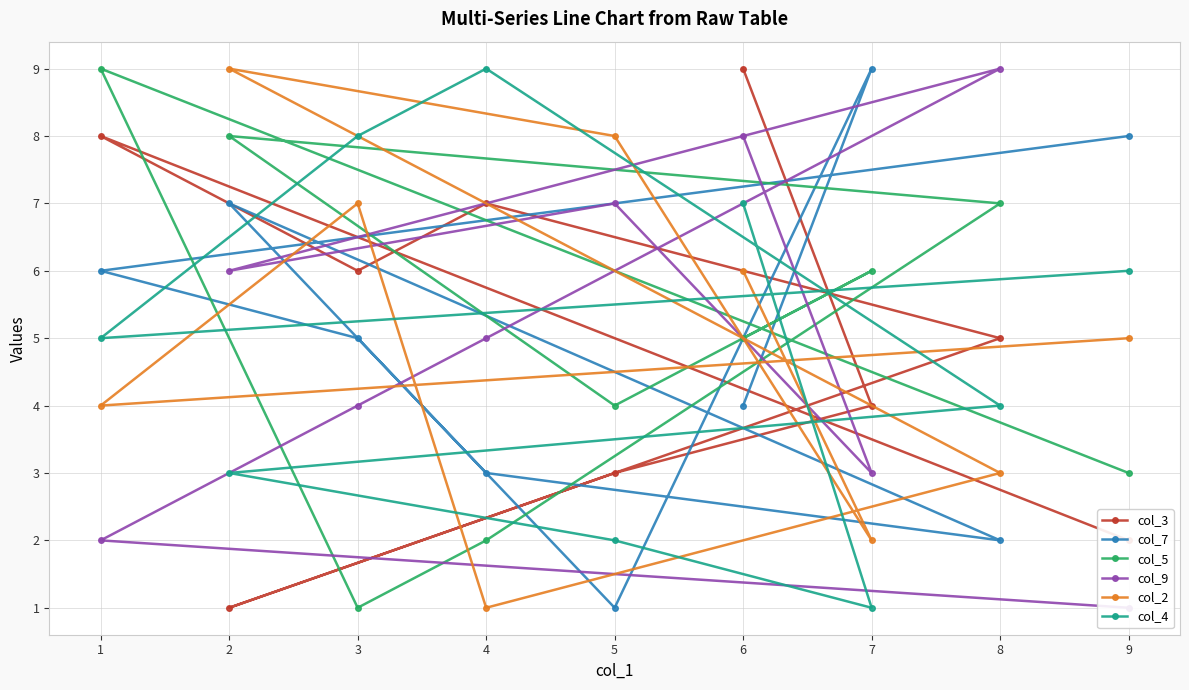

Rank the series at 2 from lowest to highest value.

col_3, col_4, col_9, col_7, col_5, col_2